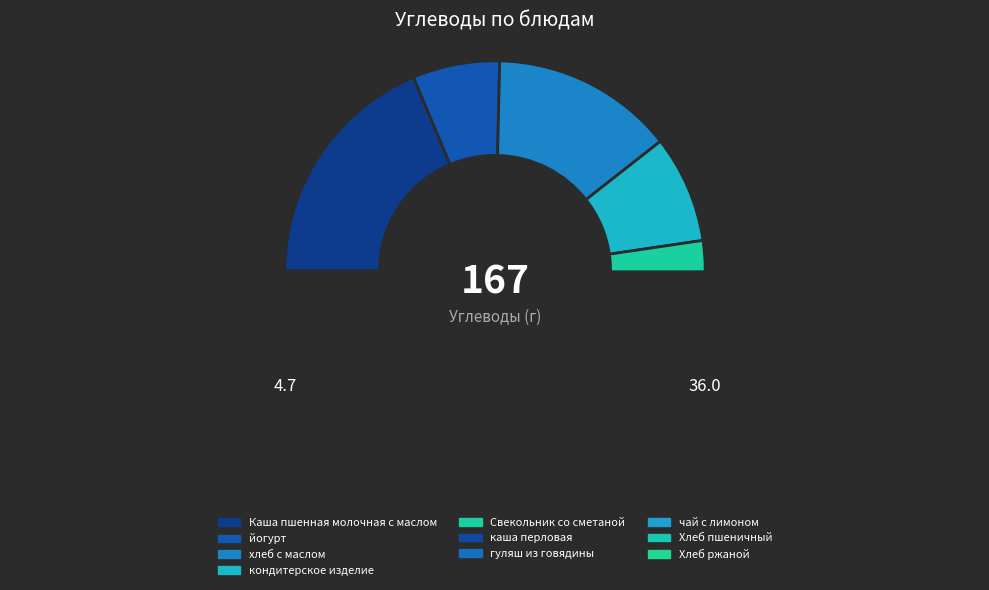

What is the largest slice in the pie chart?

каша перловая